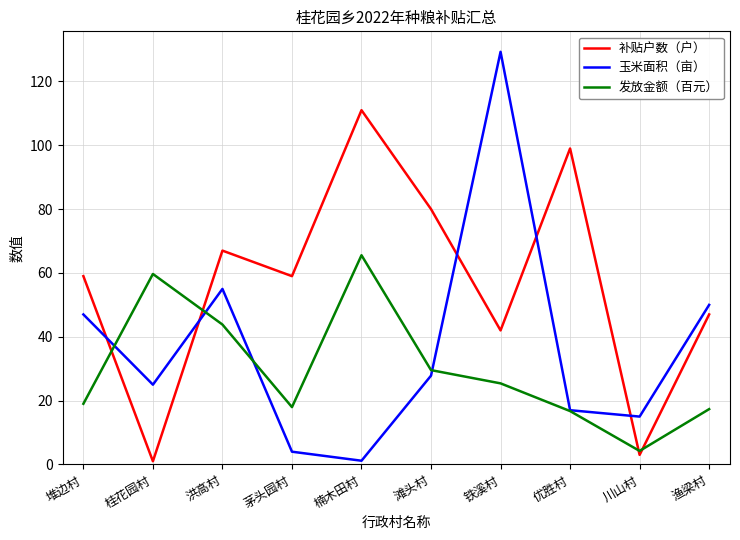

Where is 发放金额（百元） nearest to the value 34?

滩头村